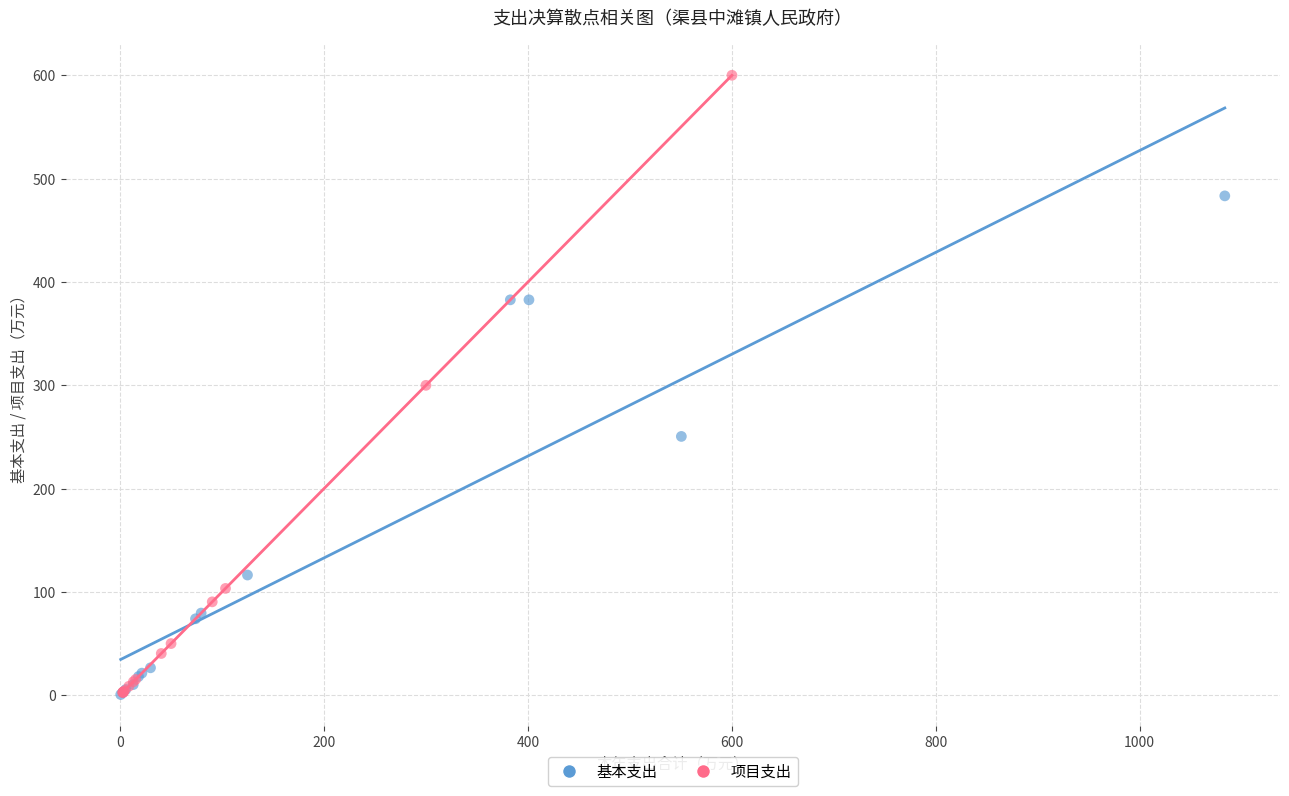

What are all the series names shown in the legend?

基本支出, 项目支出